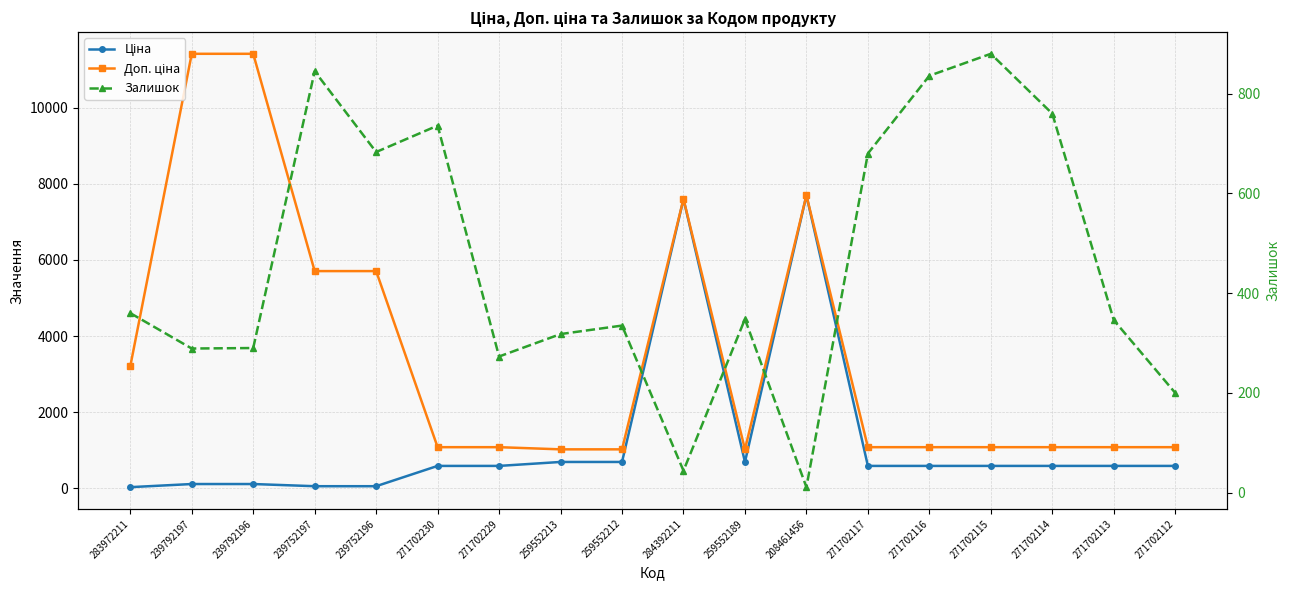

What is the approximate value of Доп. ціна at 271702230?

1081.7